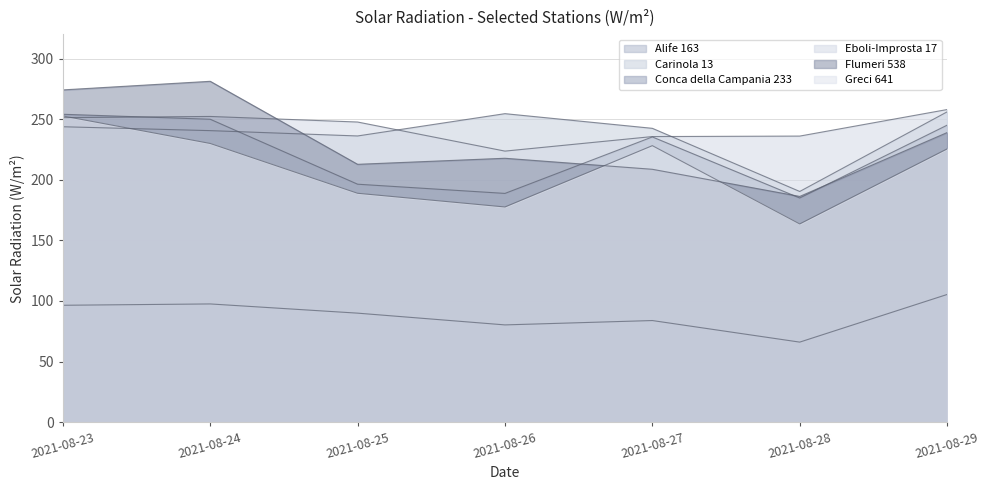

Which series has the largest total across all categories?

Eboli-Improsta 17